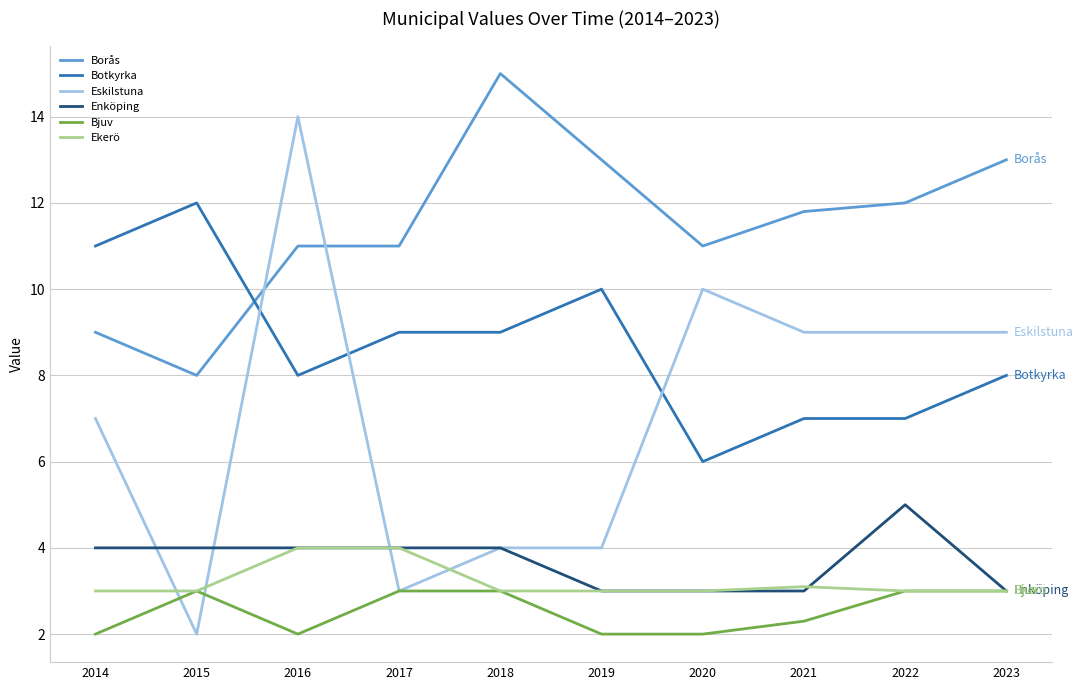

Rank the series by their maximum value, from highest to lowest.

Borås, Eskilstuna, Botkyrka, Enköping, Ekerö, Bjuv